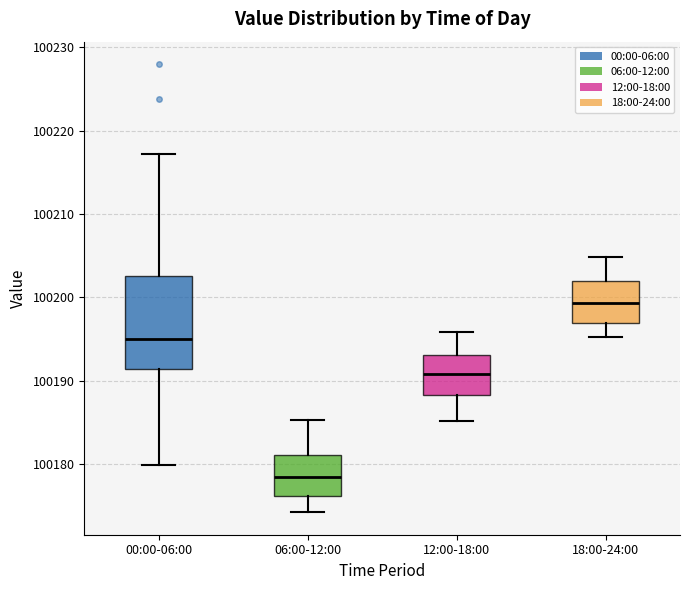

Which box's median line is the lowest?

06:00-12:00